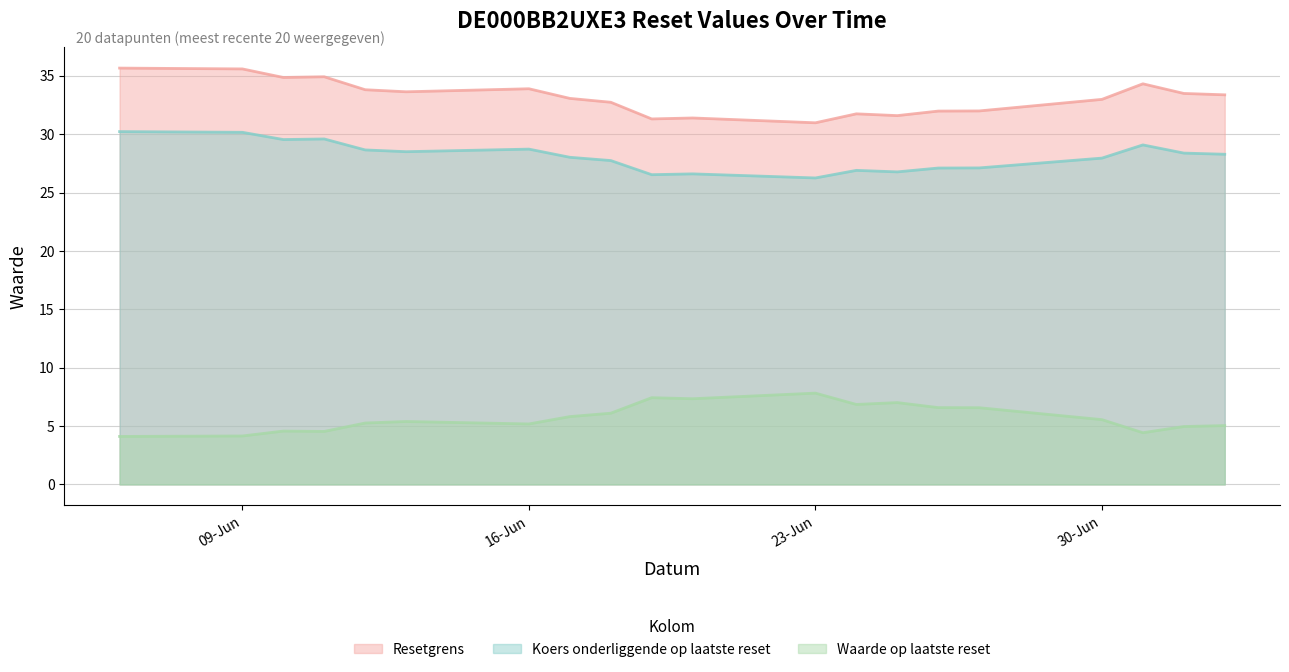

How many lines are shown in the chart?

3